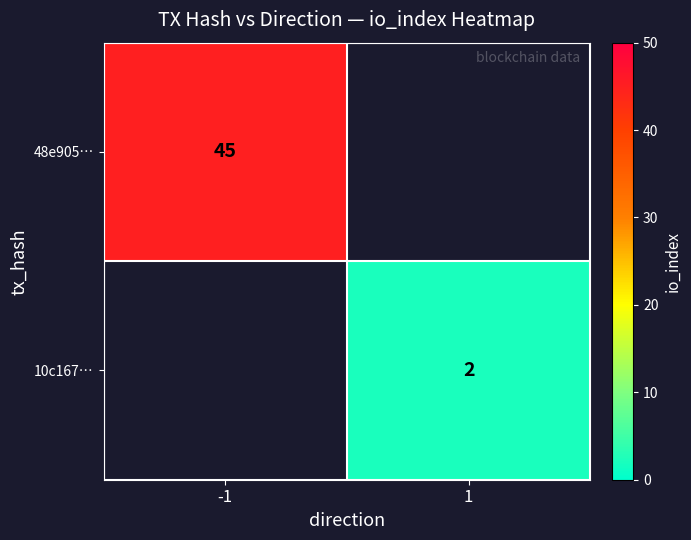

The 48e905… series shows 65 at -1. True or false?

False